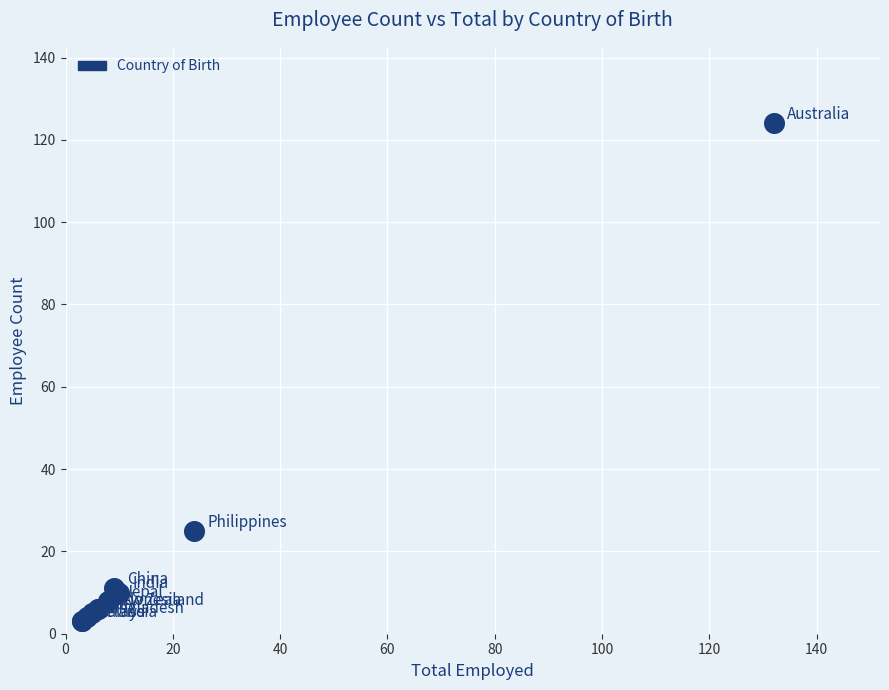

What Y value in the scatter plot is closest to 63?

25